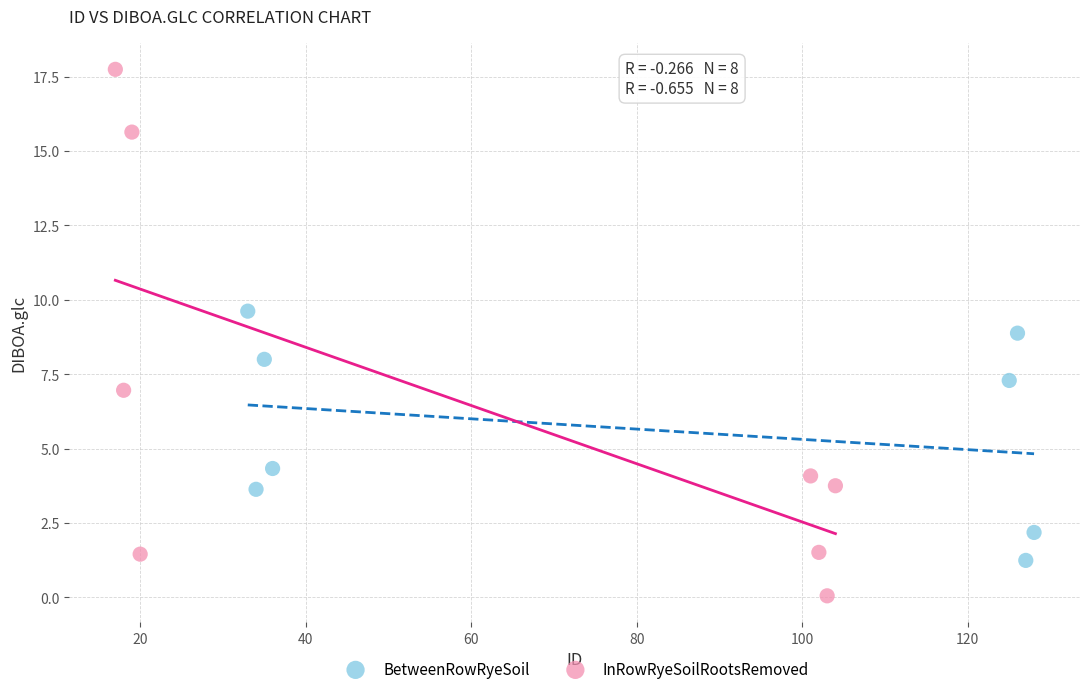

Which series reaches the minimum Y coordinate?

InRowRyeSoilRootsRemoved